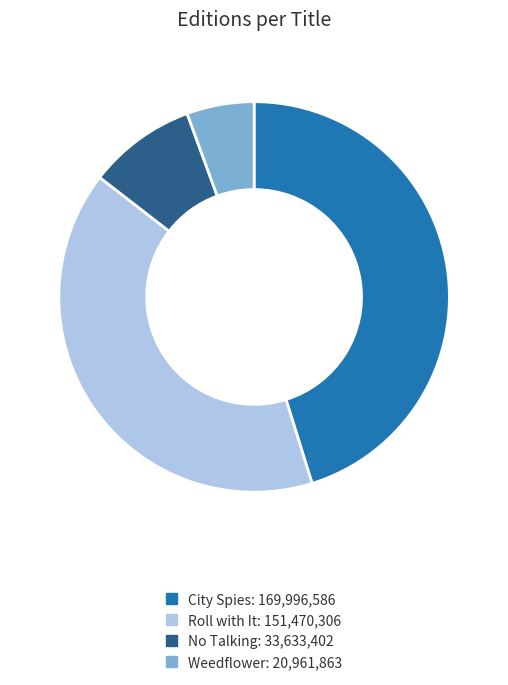

True or false: Roll with It accounts for 35% of the total.

False